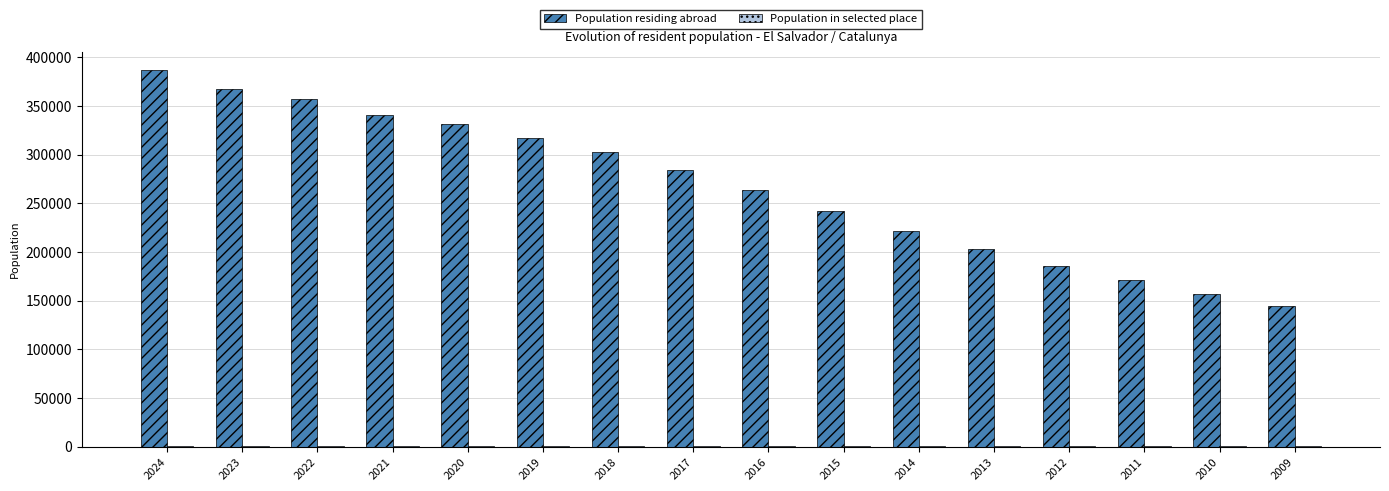

What is the maximum value for Population residing abroad?

386486